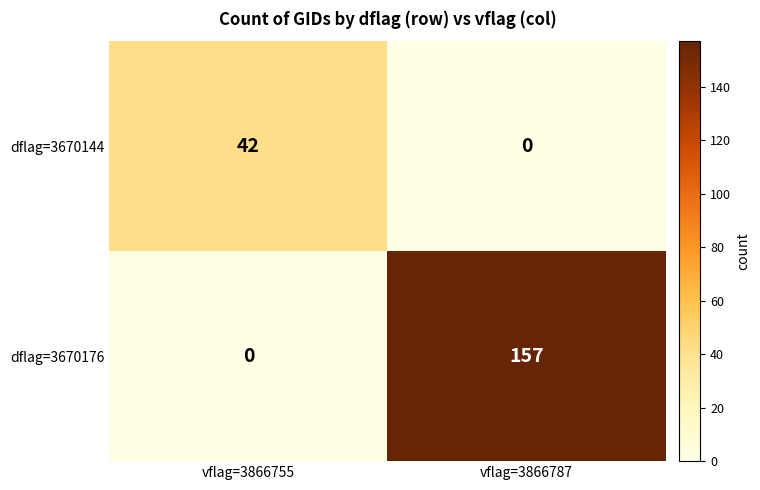

Rank the series by their maximum value, from lowest to highest.

dflag=3670144, dflag=3670176